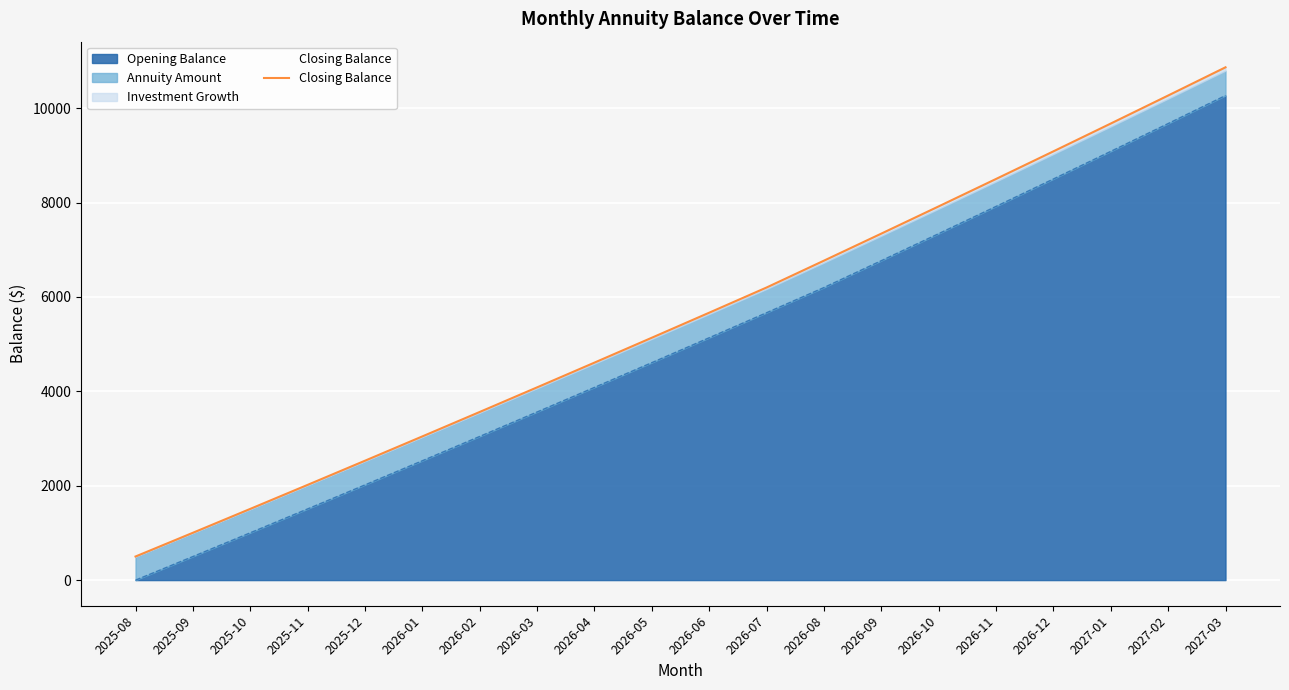

What is the change in value from 2026-04 to 2026-08?

+2160.5